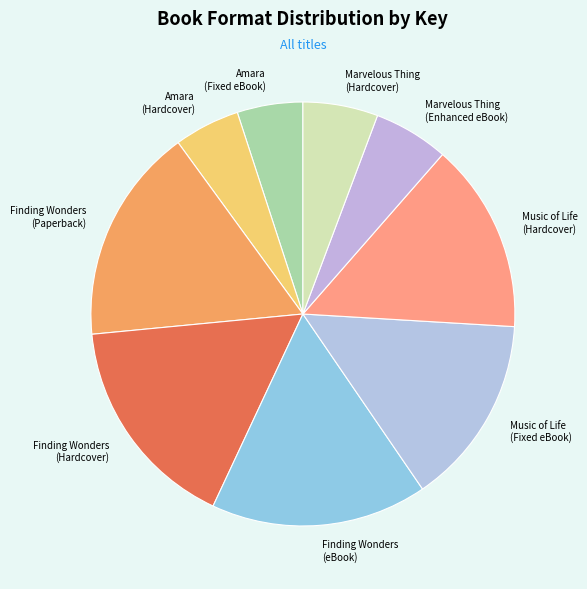

Which has a higher value, Amara (Fixed eBook) or Marvelous Thing (Hardcover)?

Marvelous Thing (Hardcover)